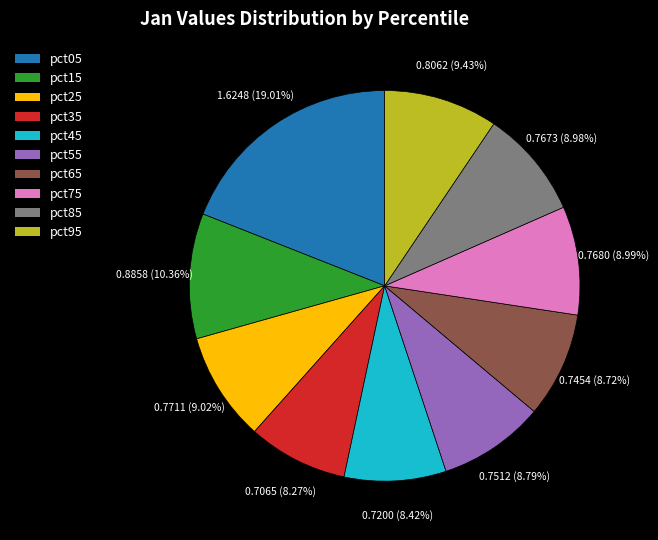

To the nearest percent, what percentage of the pie is pct05?

19%